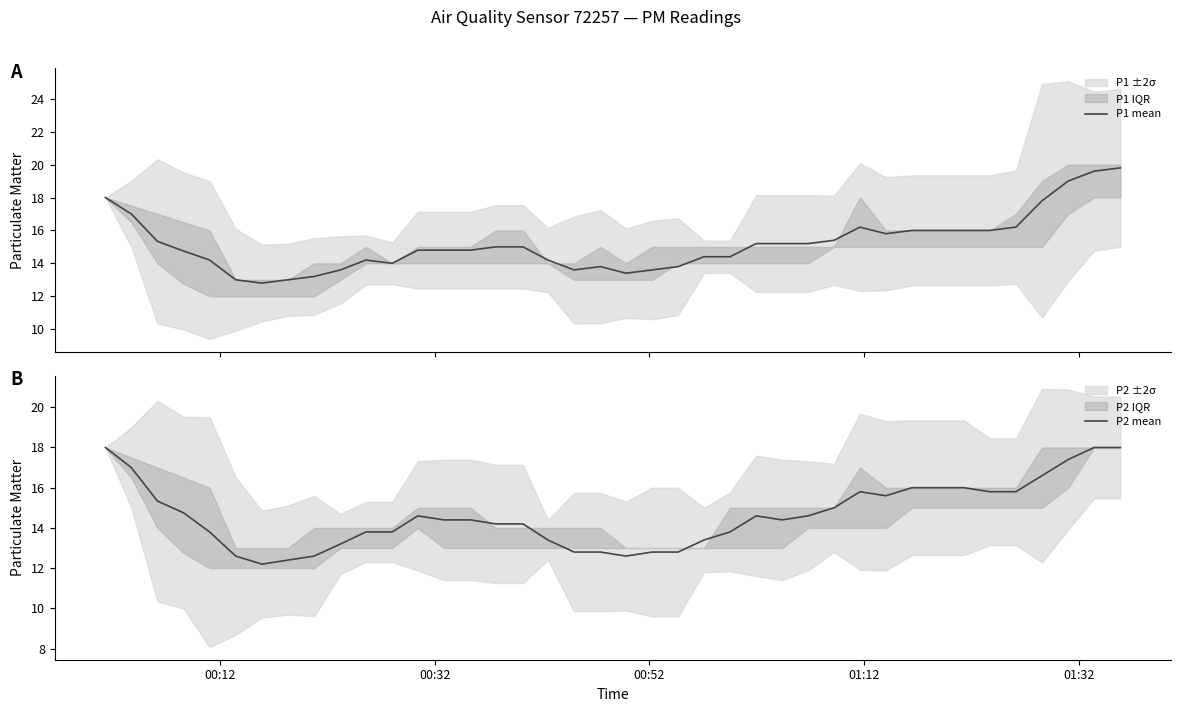

List the series in order of their overall mean, highest first.

P1 mean, P2 mean